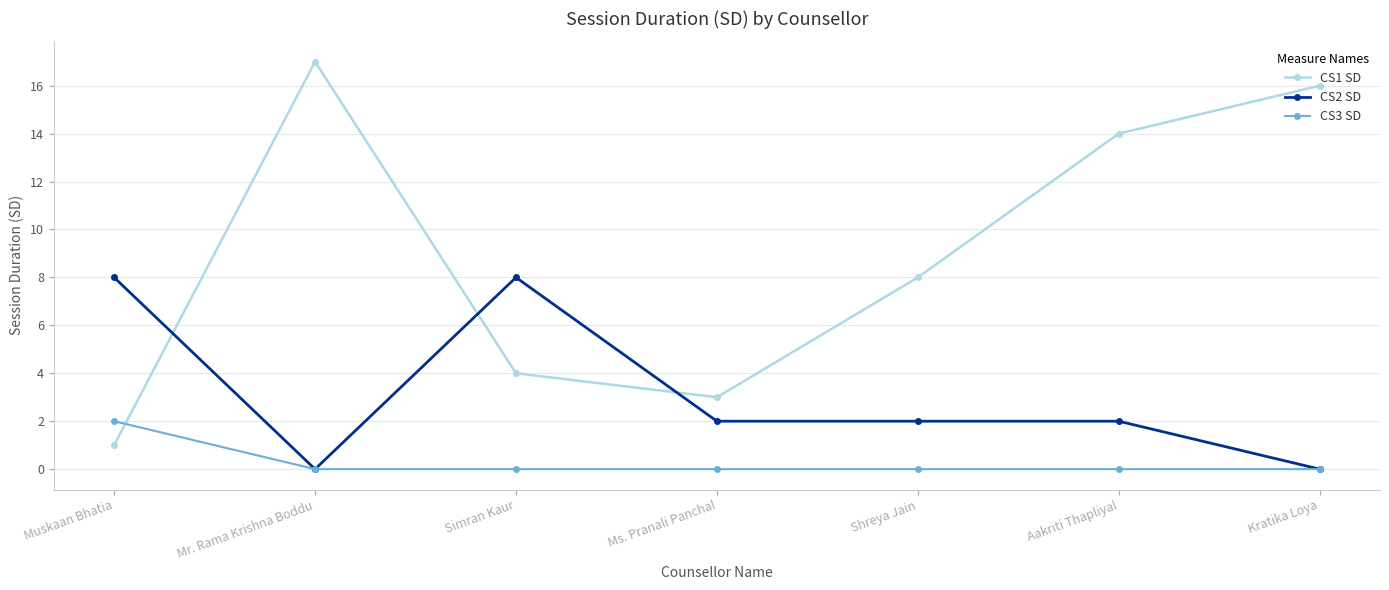

What is the label of the 6th point from the right?

Mr. Rama Krishna Boddu